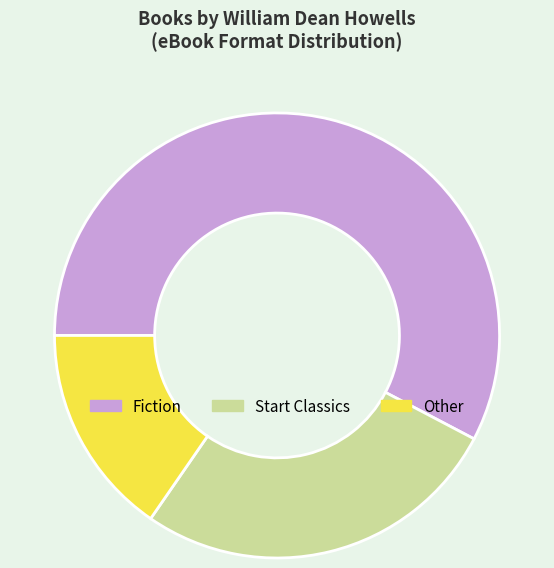

Is it true that Start Classics is 36% of the pie?

False